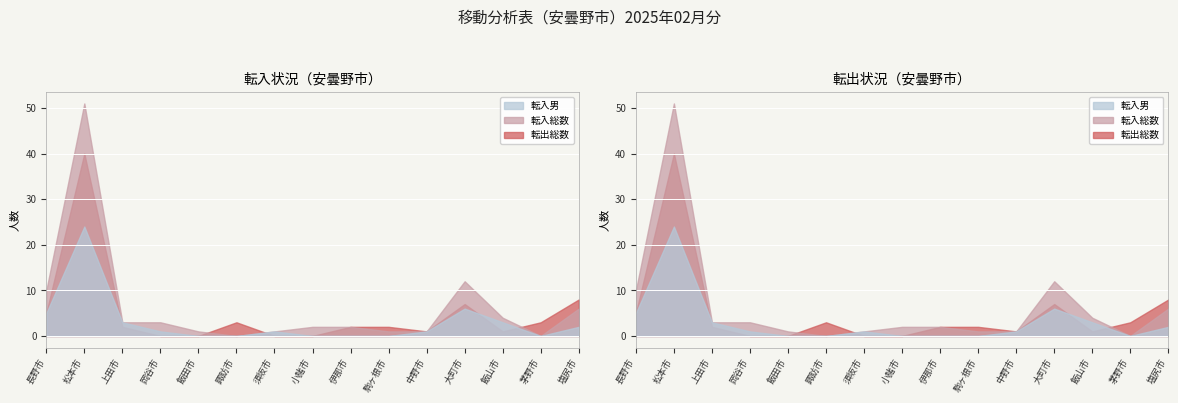

What is the average value of the 転入総数 series?

6